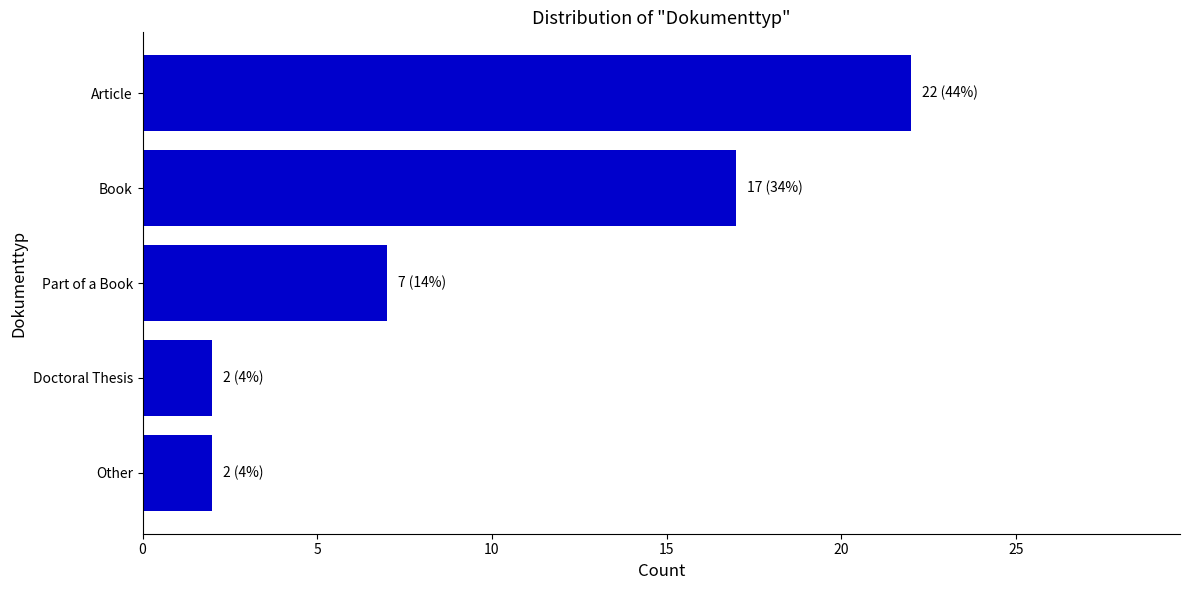

What is the average value?

10